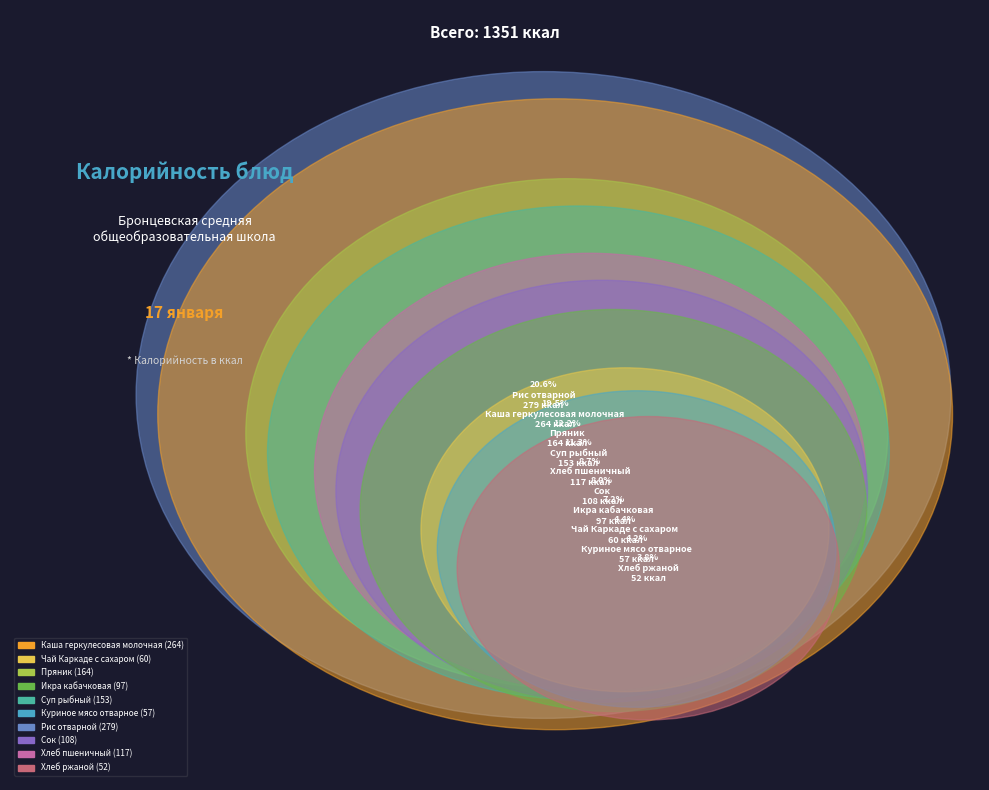

To the nearest percent, what is the combined percentage of Рис отварной and Пряник?

33%